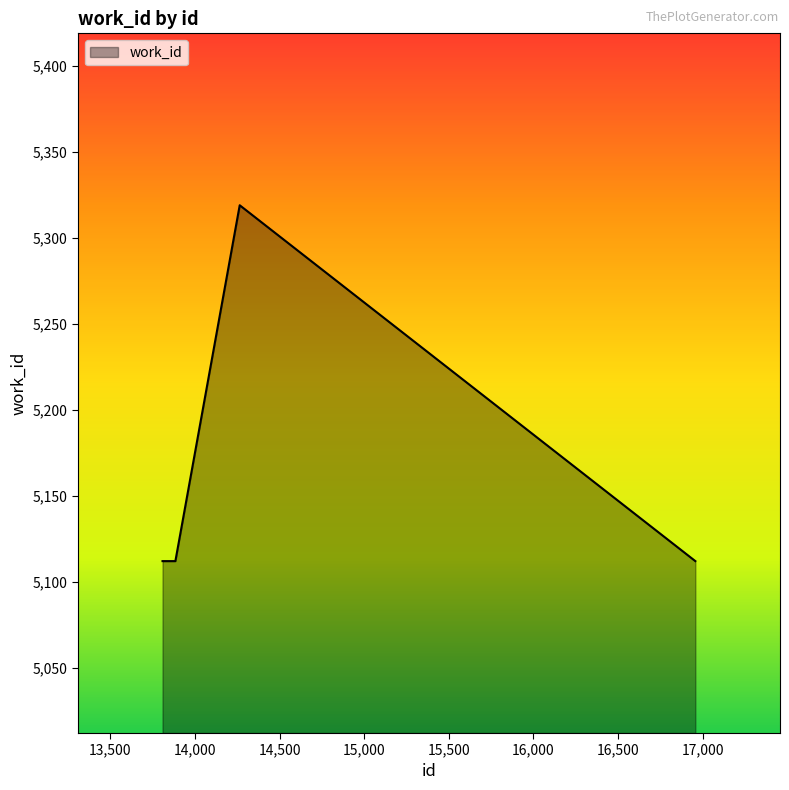

What is the smallest value displayed?

5112